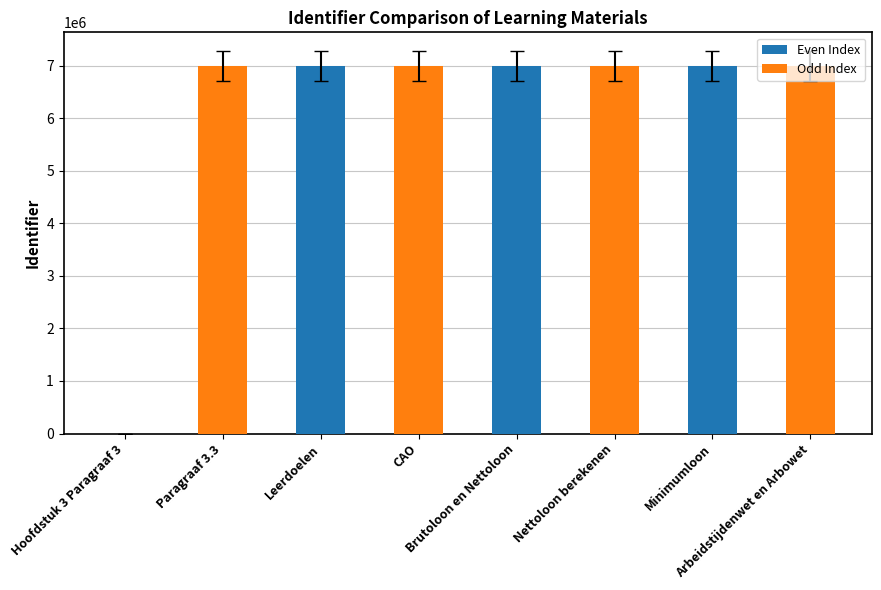

What is the average value?

6115980